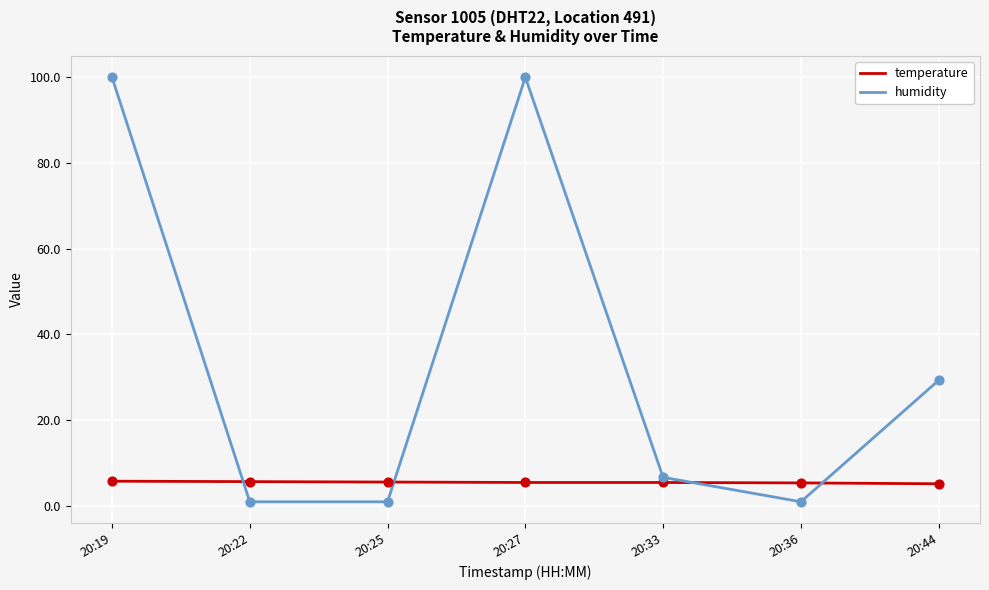

Is the value of humidity at 20:44 greater than the value of temperature at 20:33?

Yes